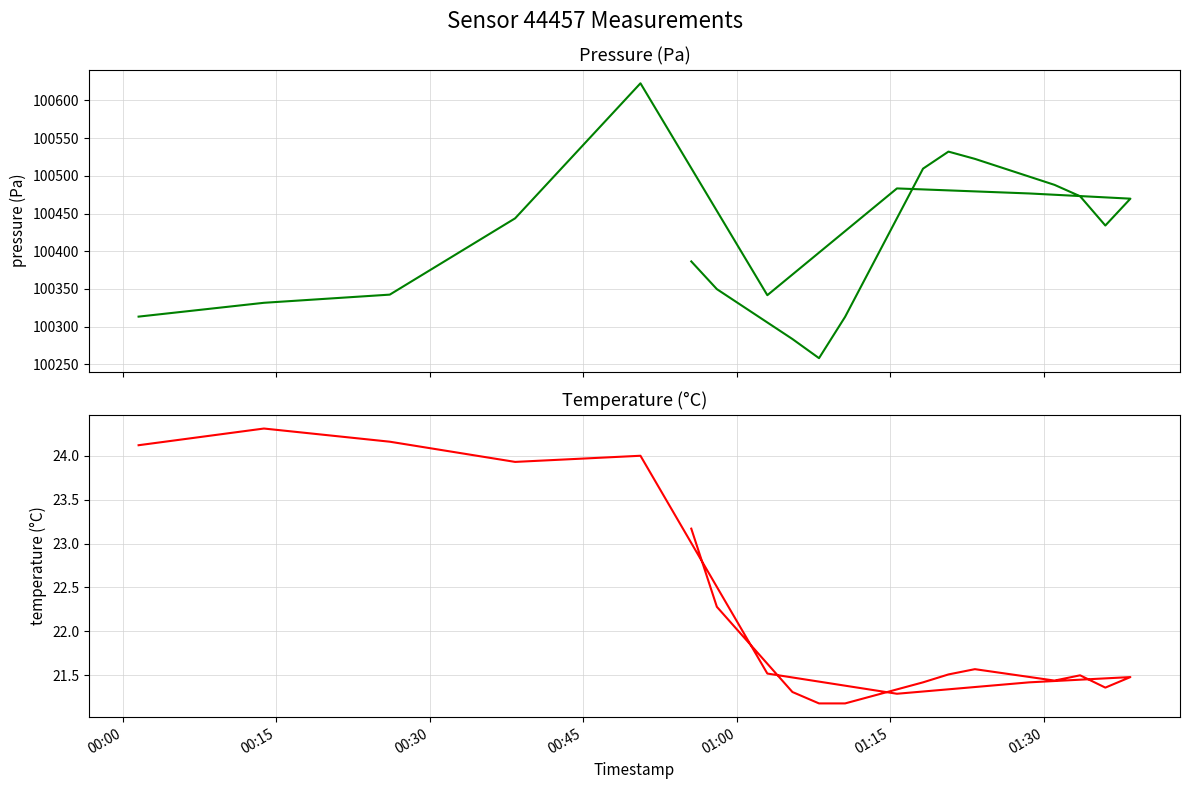

Does the chart display data point markers on the line(s)?

No